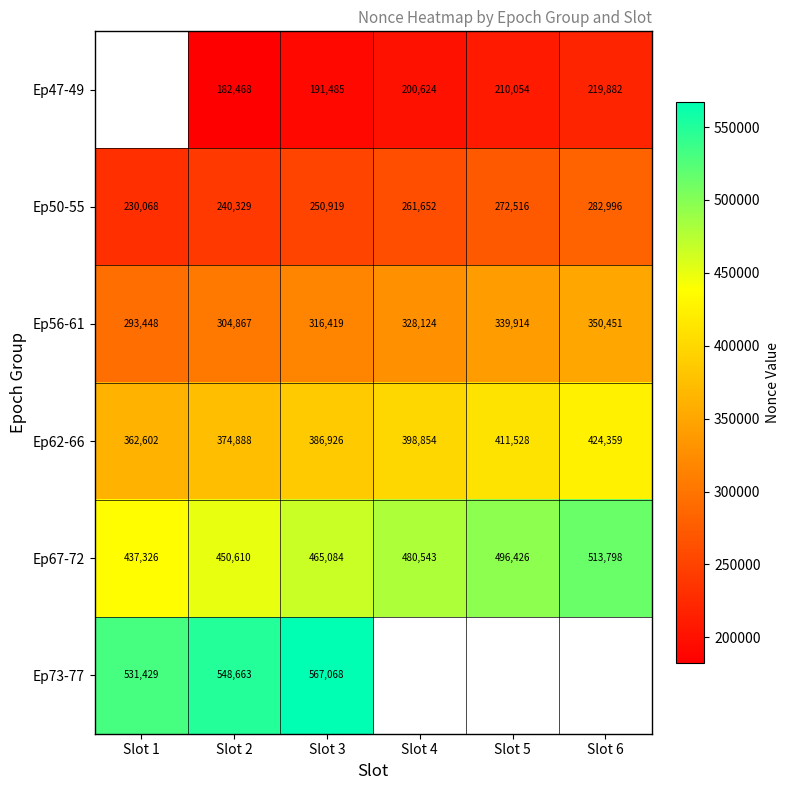

What is the highest value of the Ep67-72 series?

513798